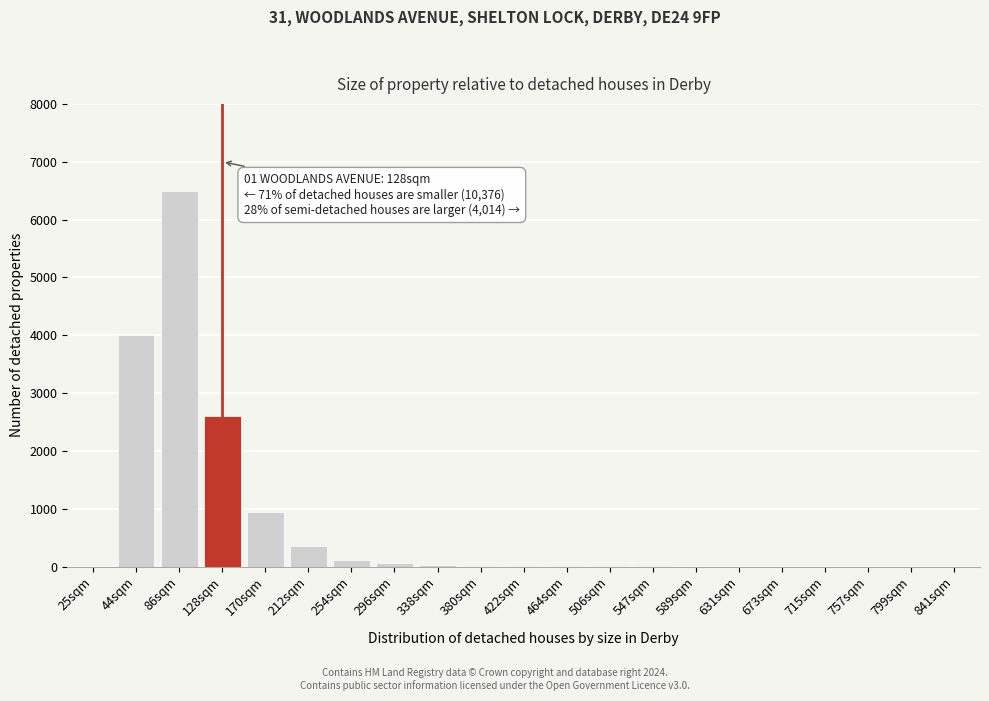

Which label corresponds to the largest value in the chart?

86sqm